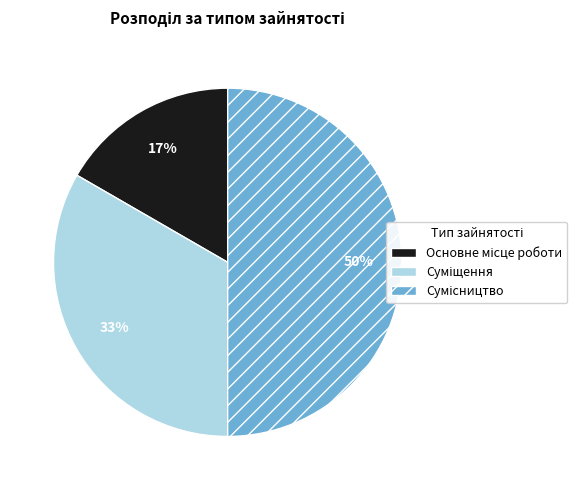

To the nearest percent, what is the difference between the largest and smallest slice percentages?

33%